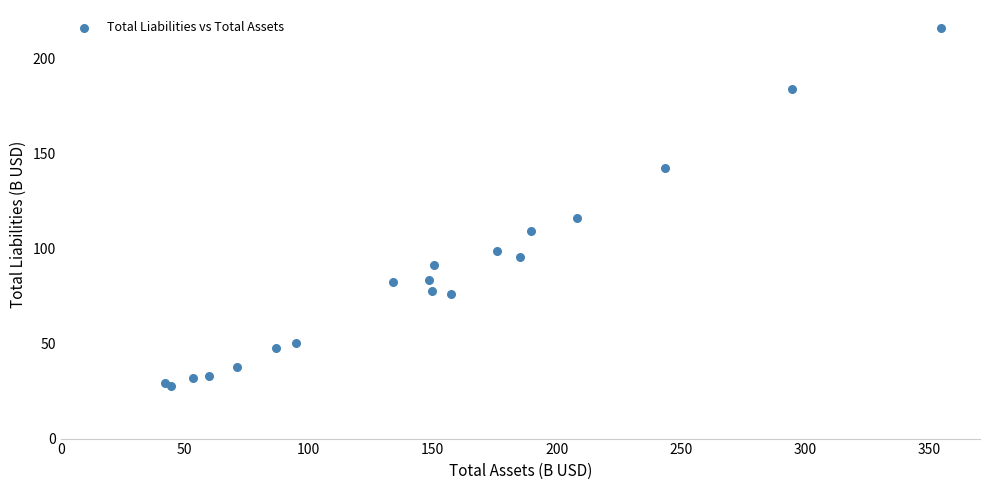

What Y value in the scatter plot is closest to 121?

116.0